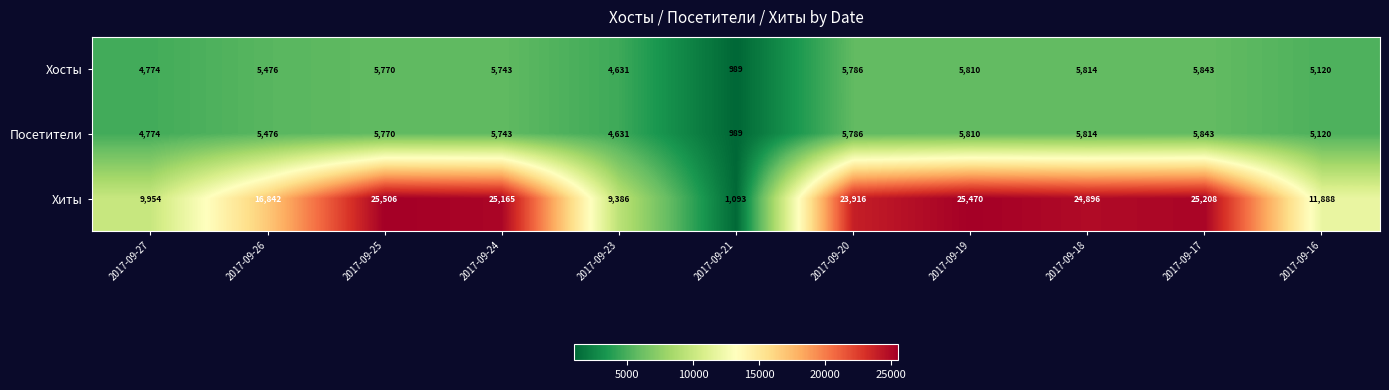

What is the spread (max minus min) of values at 2017-09-25?

19736